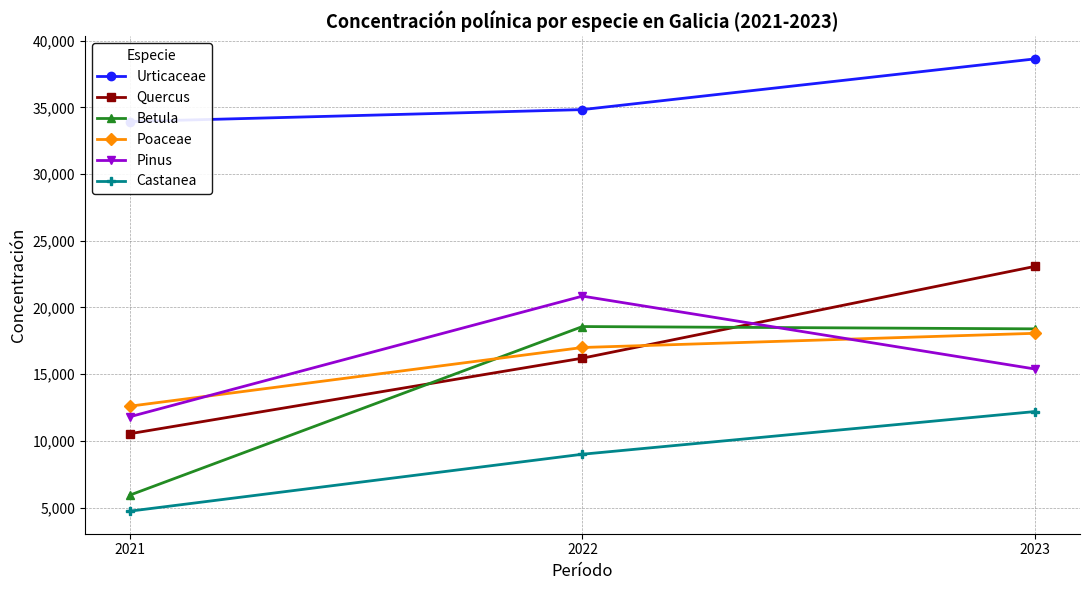

Which series has the widest spread of values?

Betula